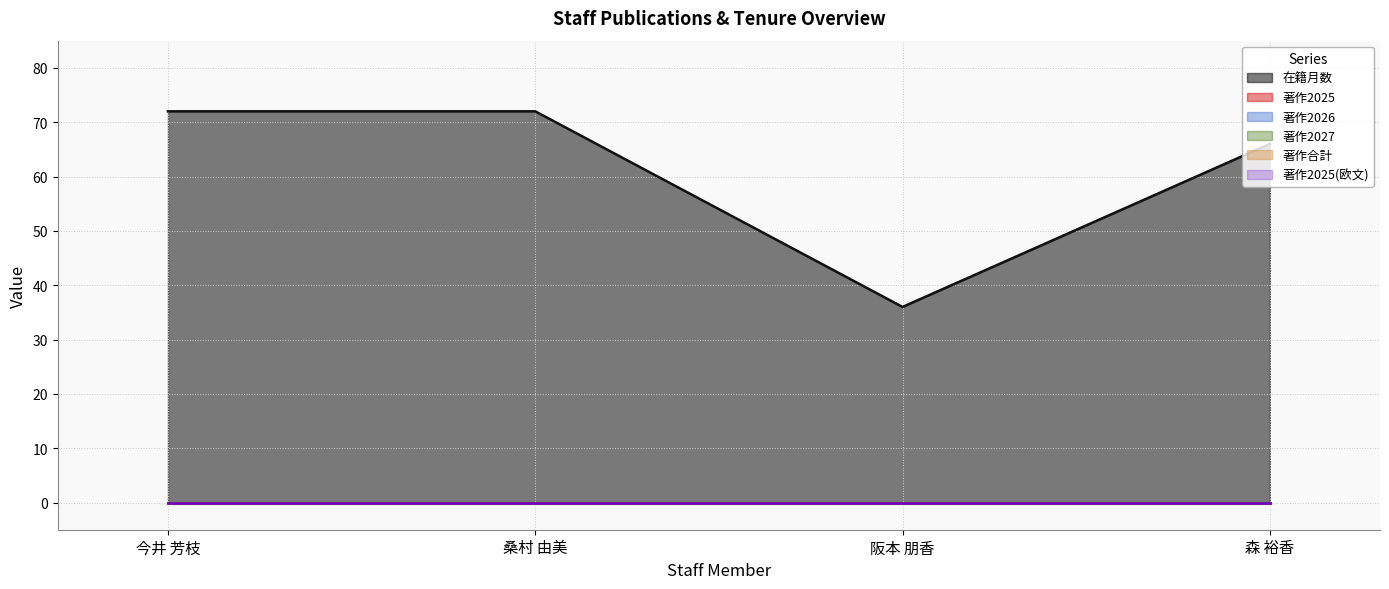

True or false: 著作2027 and 著作合計 cross at least once.

False